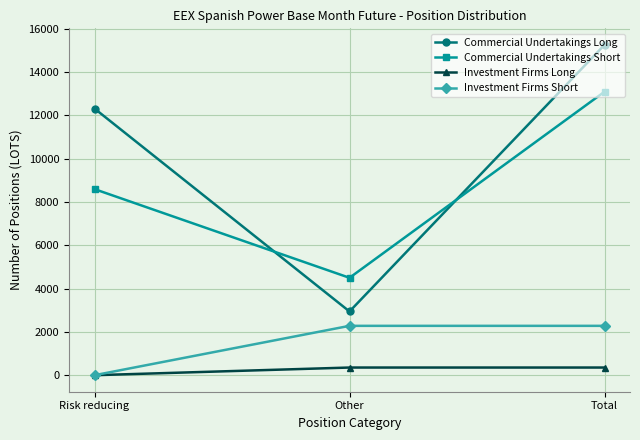

True or false: Commercial Undertakings Long has a value of 12307.0 at Risk reducing.

True